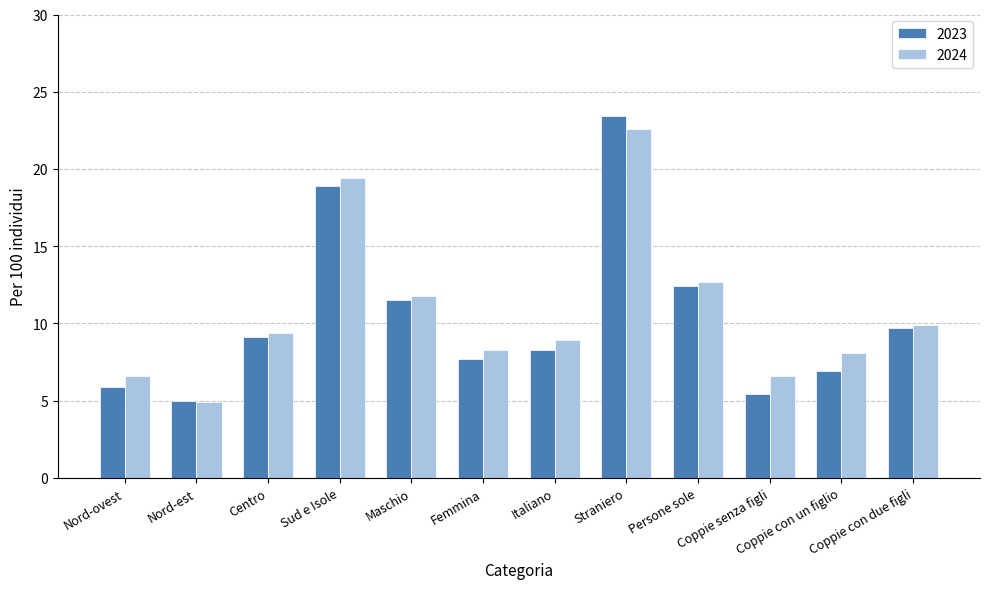

What is the sum of all 2024 values?

129.2